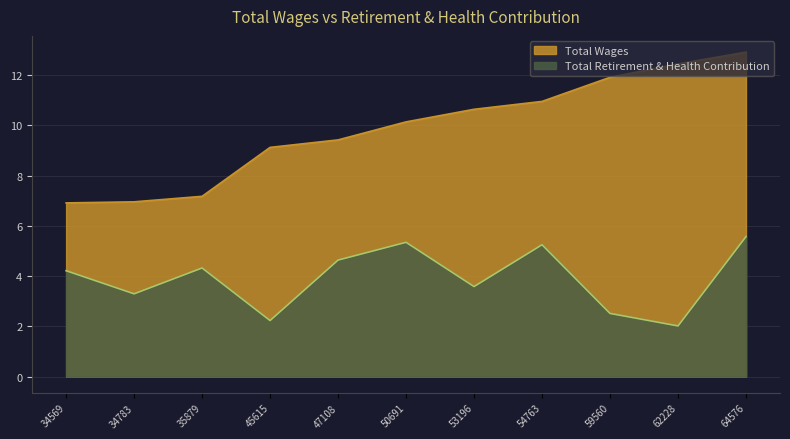

What is the difference between the Total Wages values at 53196 and 47108?

1.2